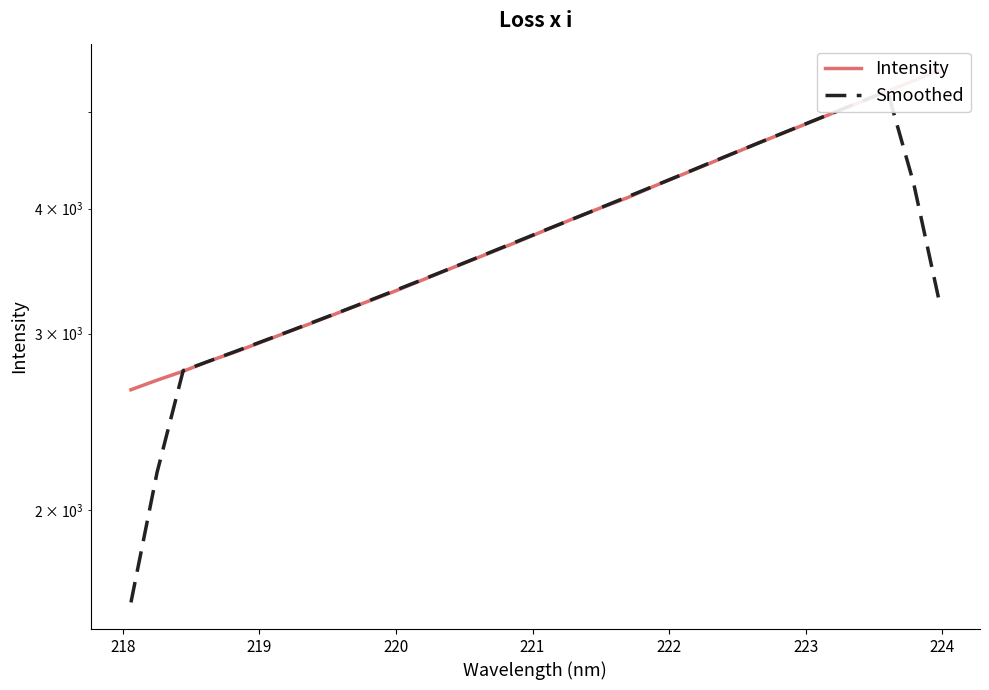

Is the value of Smoothed at 31 greater than the value of Intensity at 9?

No